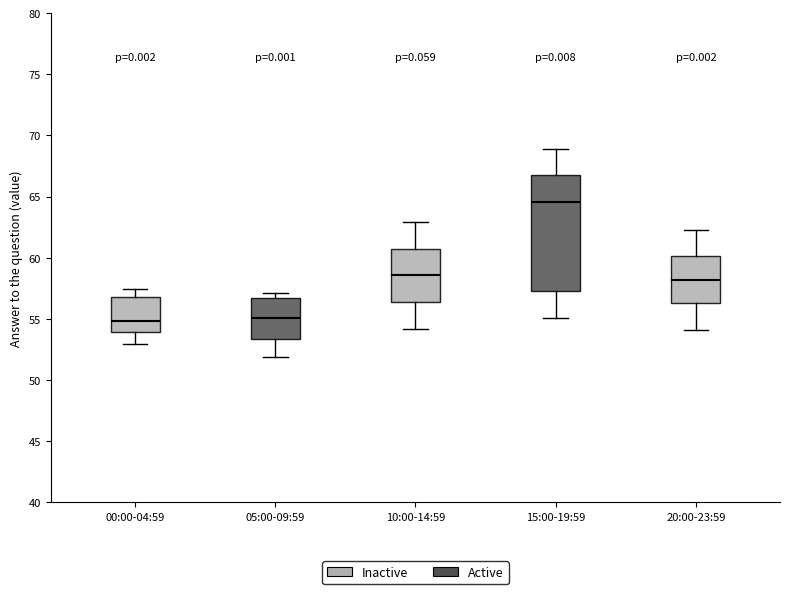

Which box is the tallest, from its lower edge to its upper edge?

15:00-19:59